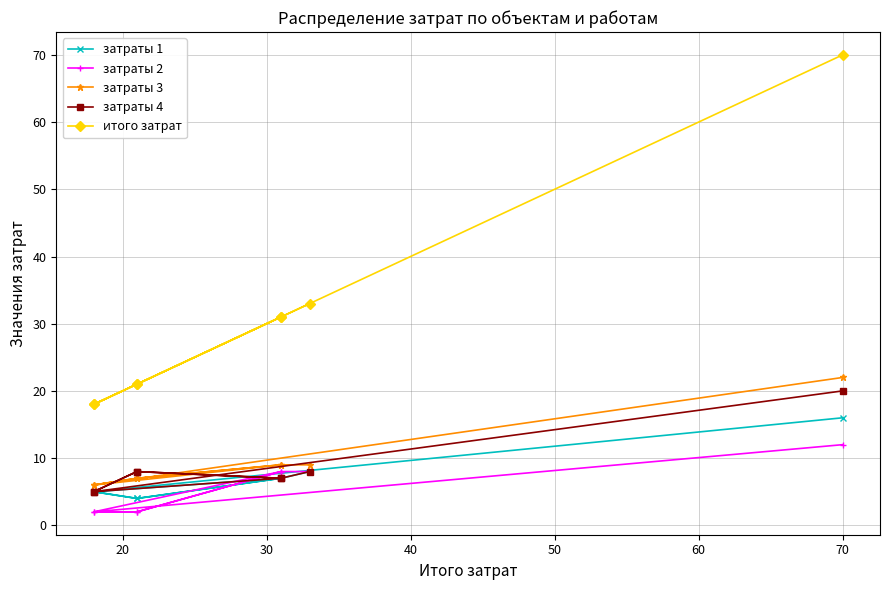

Which series has the largest total across all categories?

итого затрат